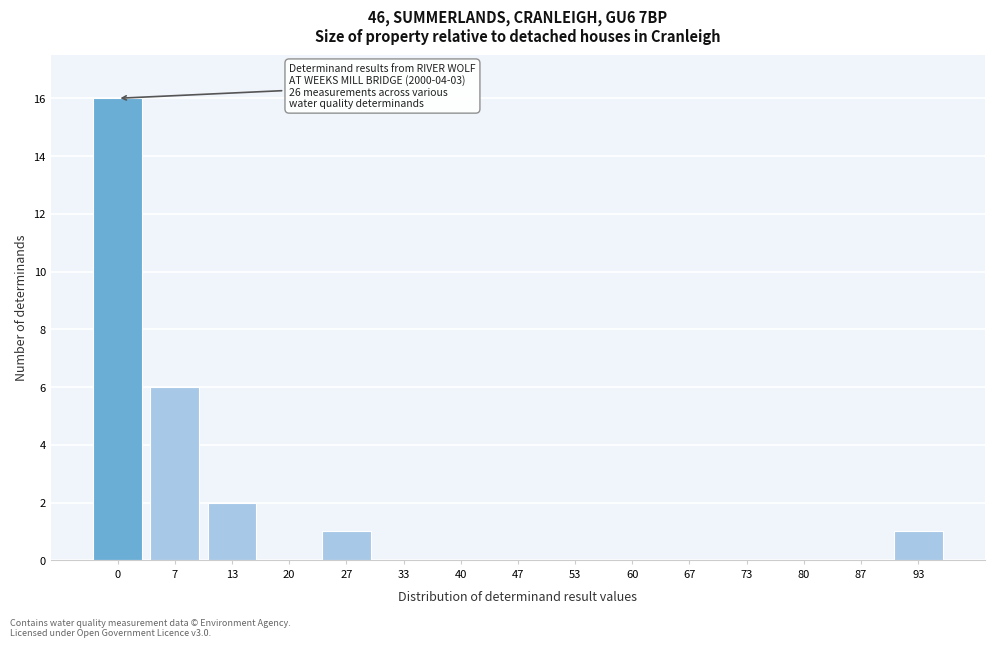

Reading right to left, transcribe all the data shown in this chart.

93=1	87=0	80=0	73=0	67=0	60=0	53=0	47=0	40=0	33=0	27=1	20=0	13=2	7=6	0=16